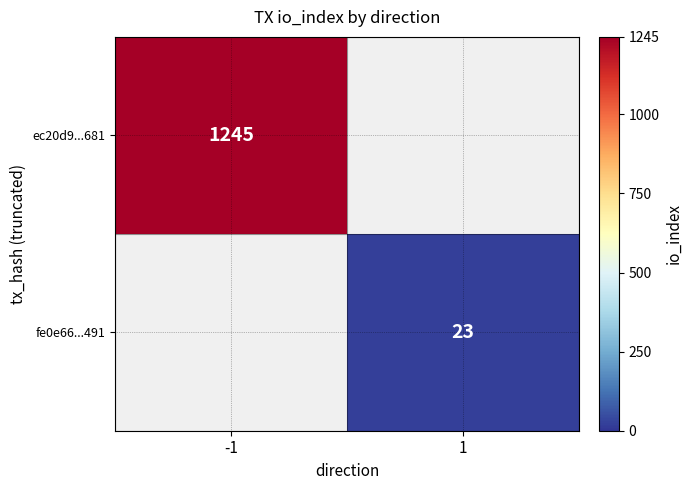

At how many categories does at least one series exceed 1180?

1